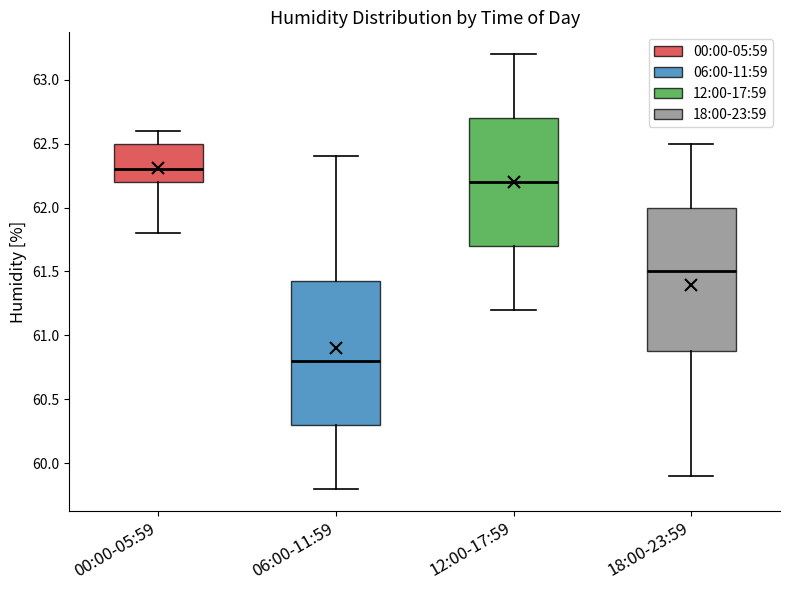

Which box's median line is the highest?

00:00-05:59